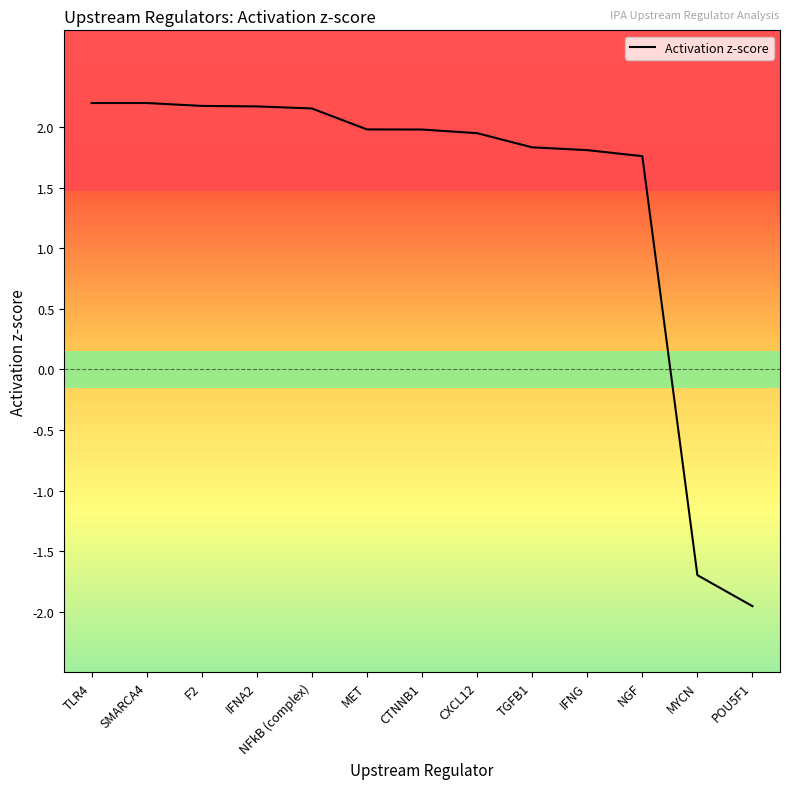

How many distinct data groups are displayed?

1